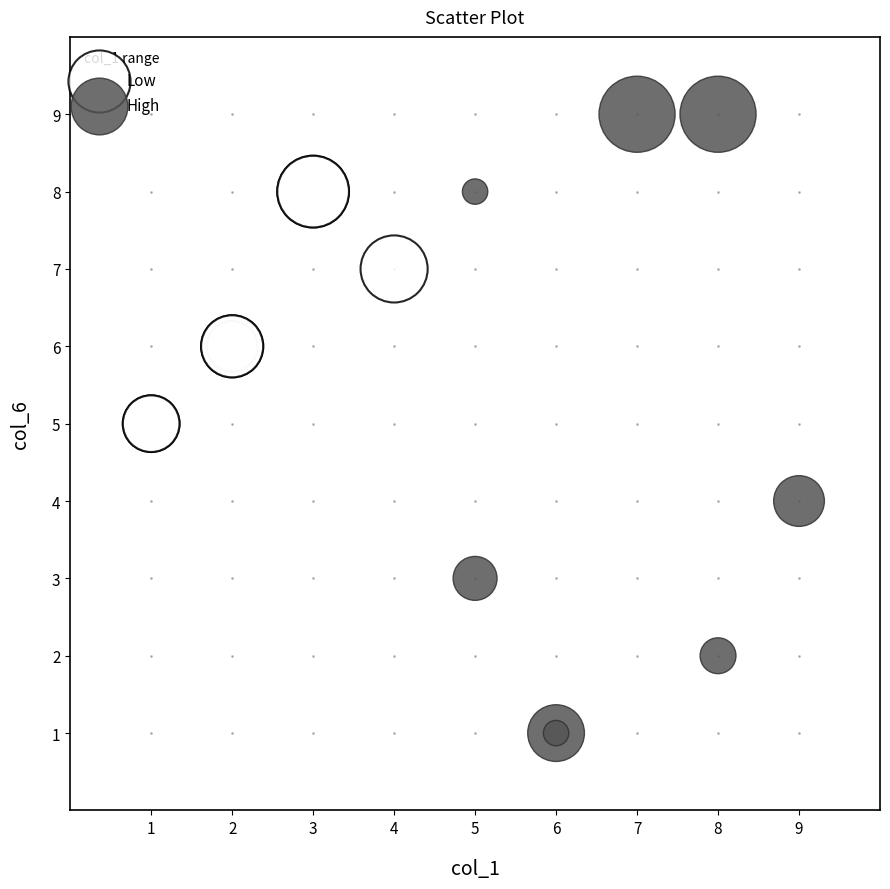

Which series contains the highest Y value?

High